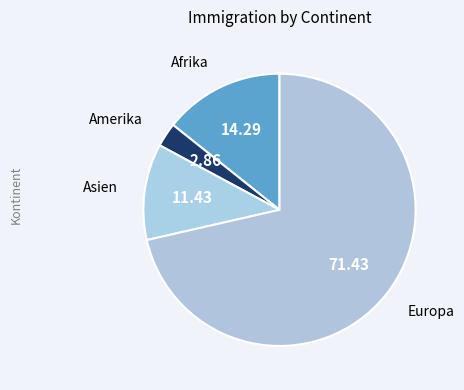

Is the sum of Europa and Asien greater than half?

Yes